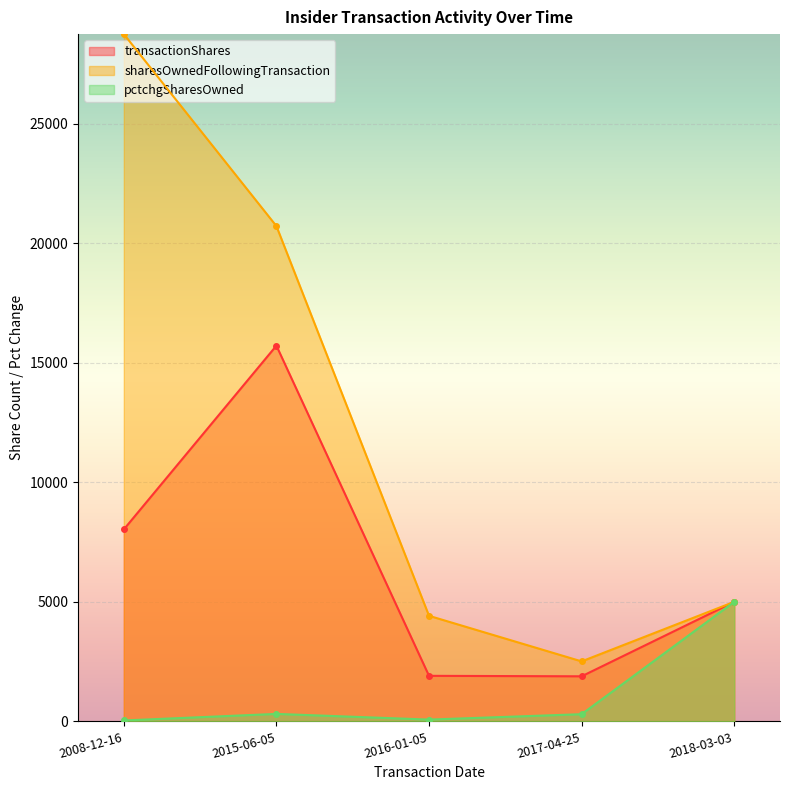

True or false: transactionShares and sharesOwnedFollowingTransaction intersect in this chart.

False